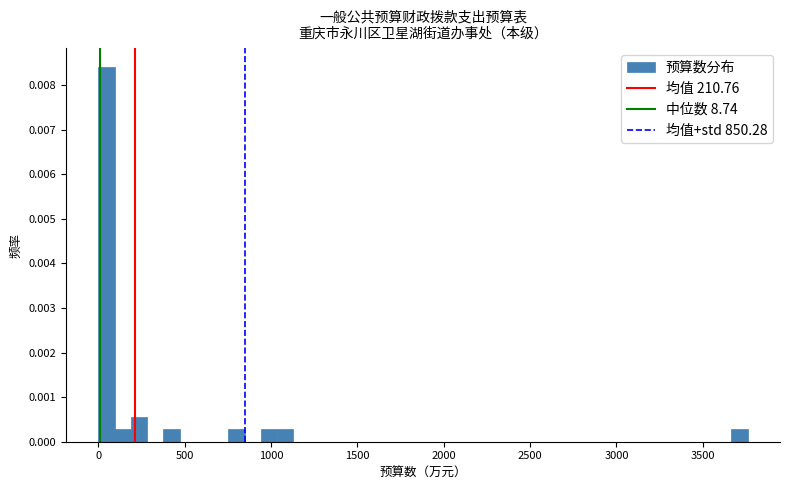

Read against the x-axis, roughly where is the centre of the tallest bar?

50